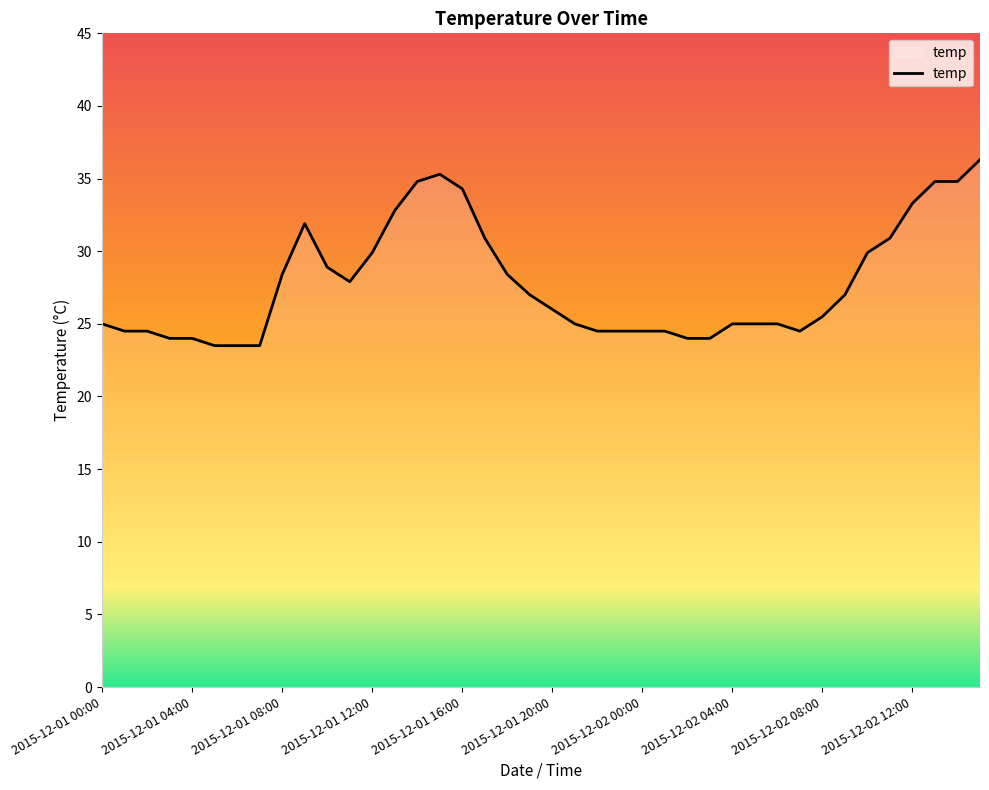

What is the difference between the maximum and minimum values?

12.8